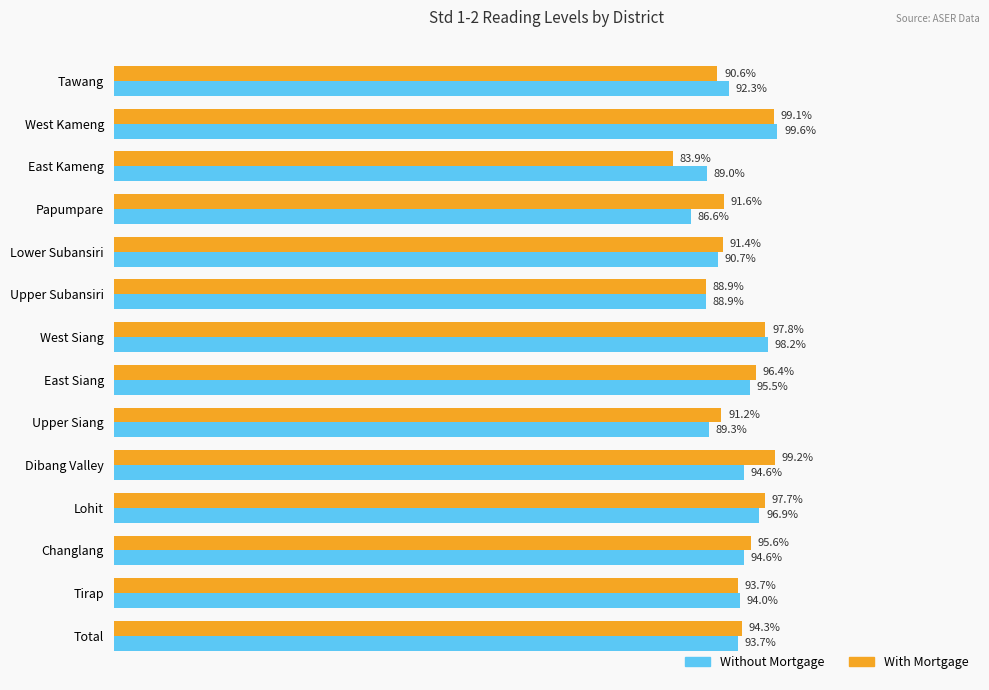

List the series in order of their overall mean, lowest first.

Without Mortgage, With Mortgage